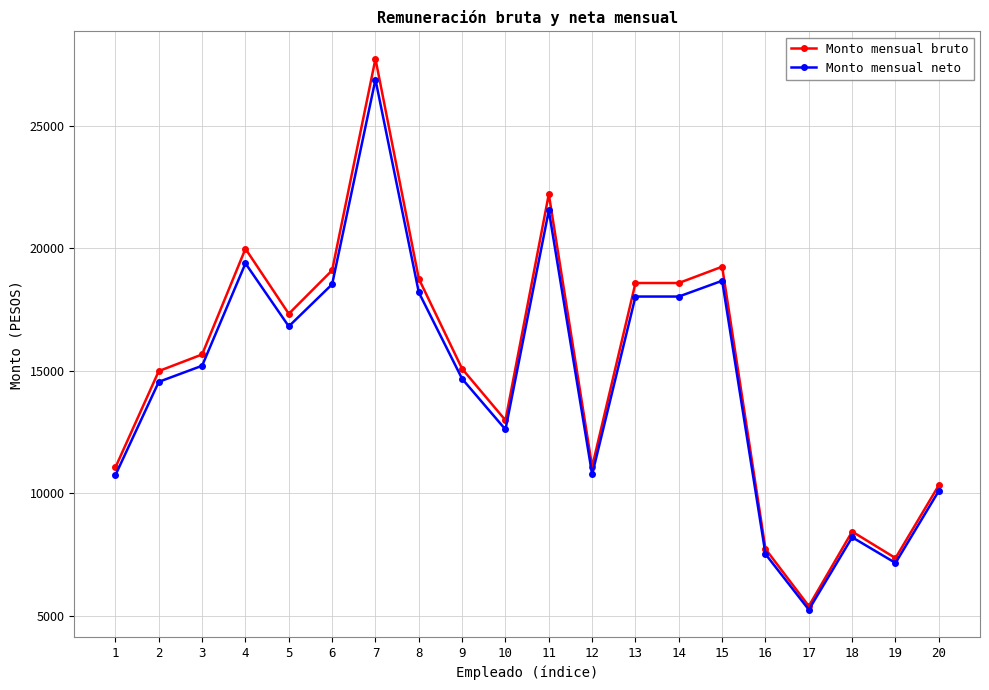

Which series changed the most between 8 and 10?

Monto mensual bruto